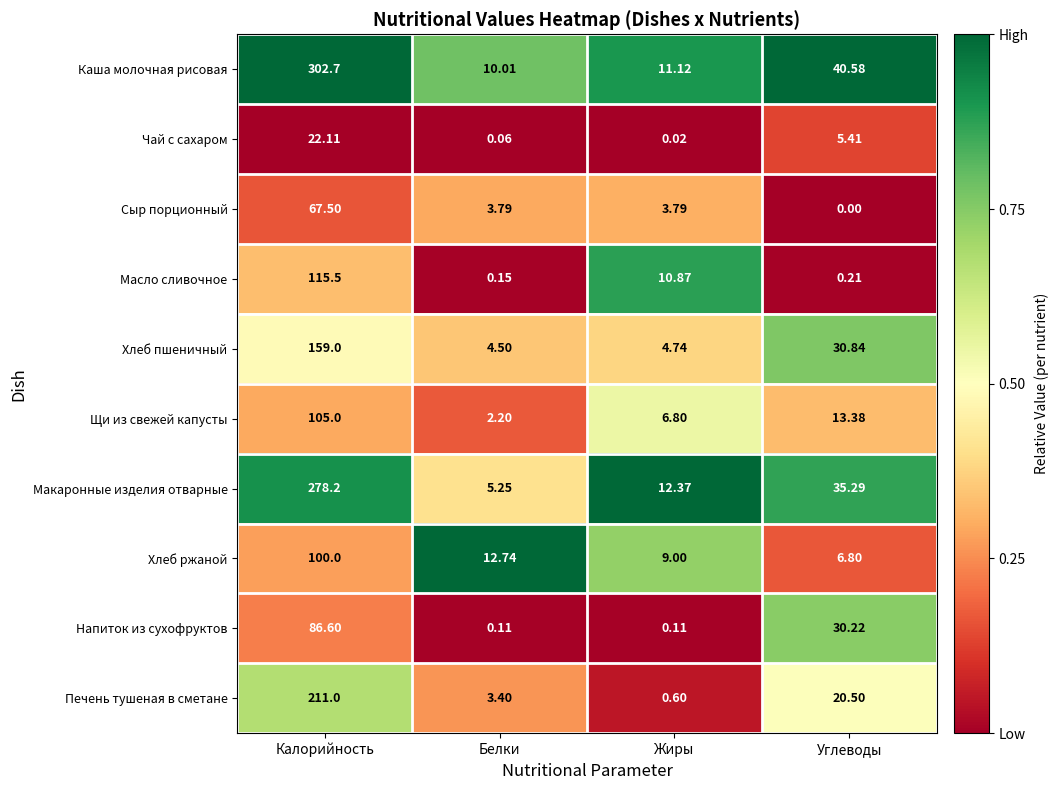

Which series has the largest range (max minus min)?

Каша молочная рисовая